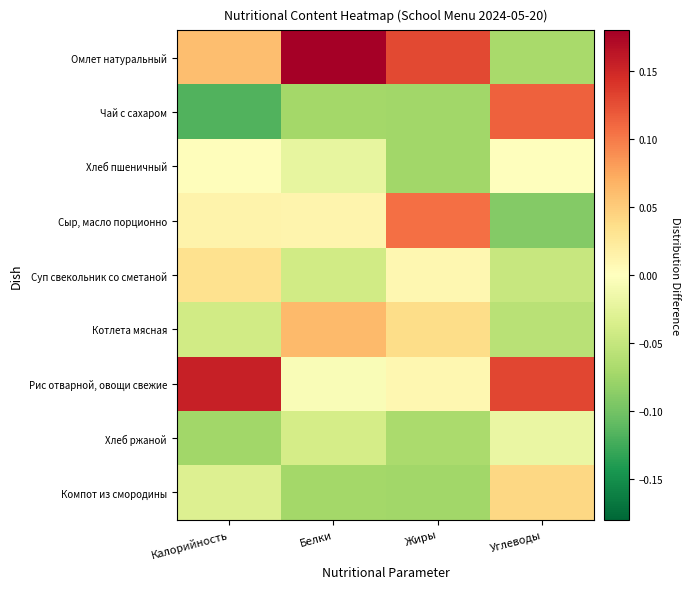

Which series changed the most between Калорийность and Жиры?

Рис отварной, овощи свежие